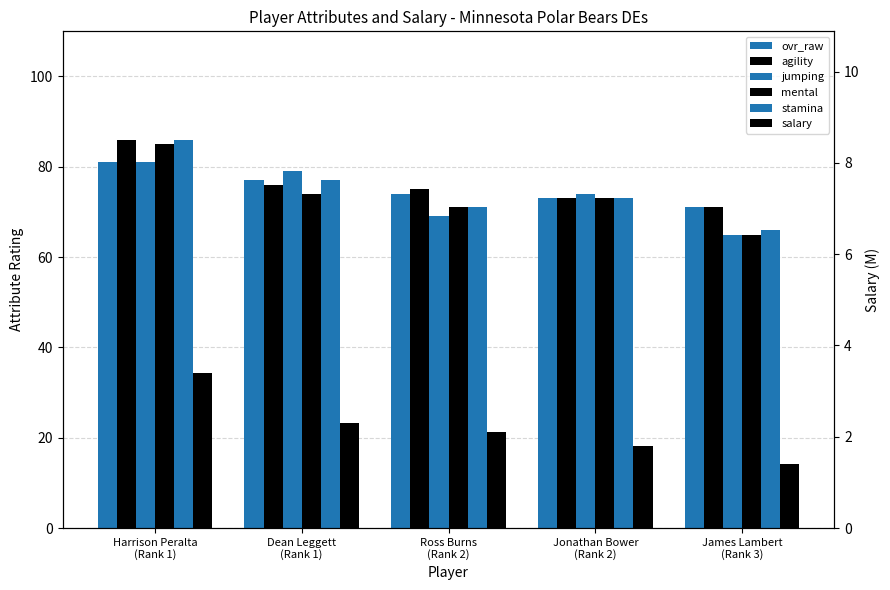

Is the value of jumping at Jonathan Bower
(Rank 2) greater than the value of mental at Harrison Peralta
(Rank 1)?

No